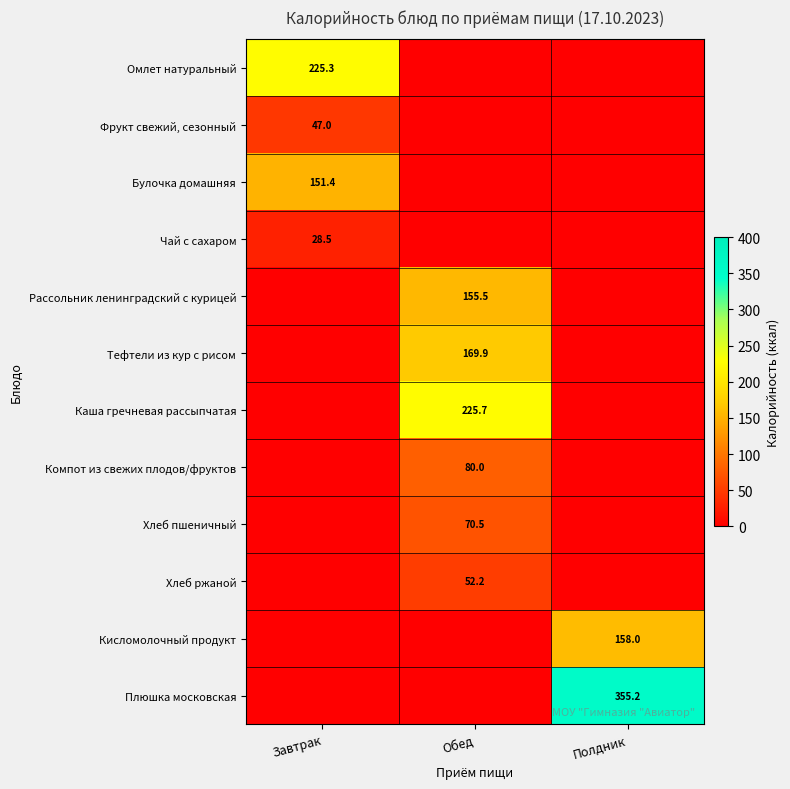

True or false: Компот из свежих плодов/фруктов has a value of 22.7 at Обед.

False